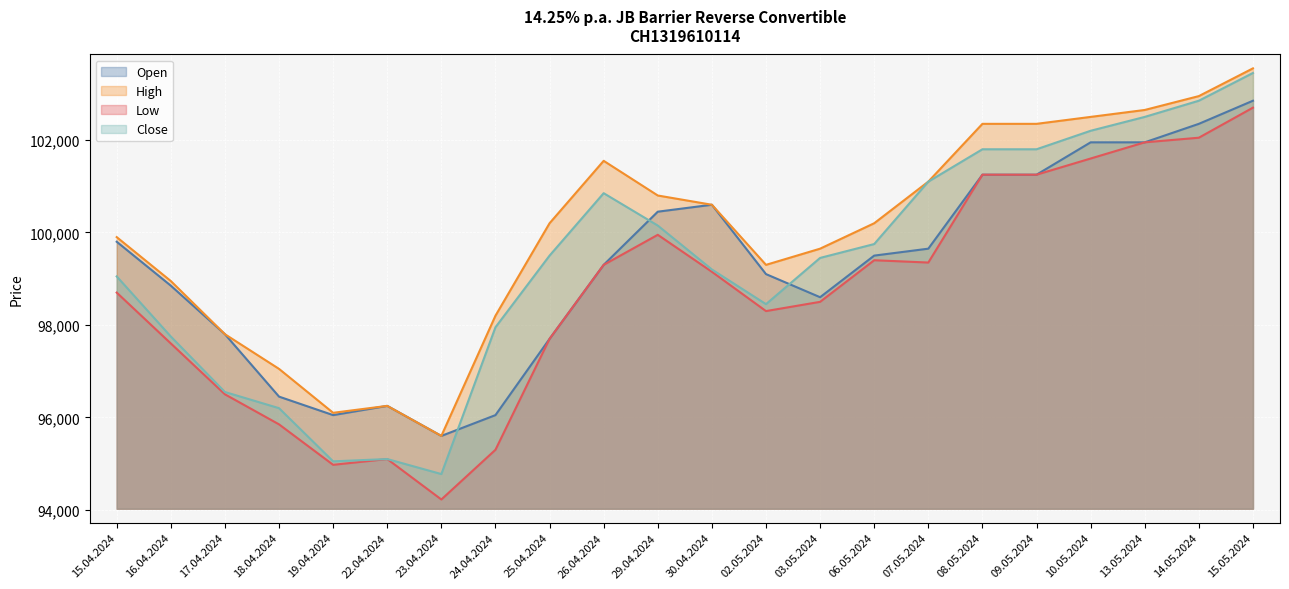

True or false: High and Close cross at least once.

False